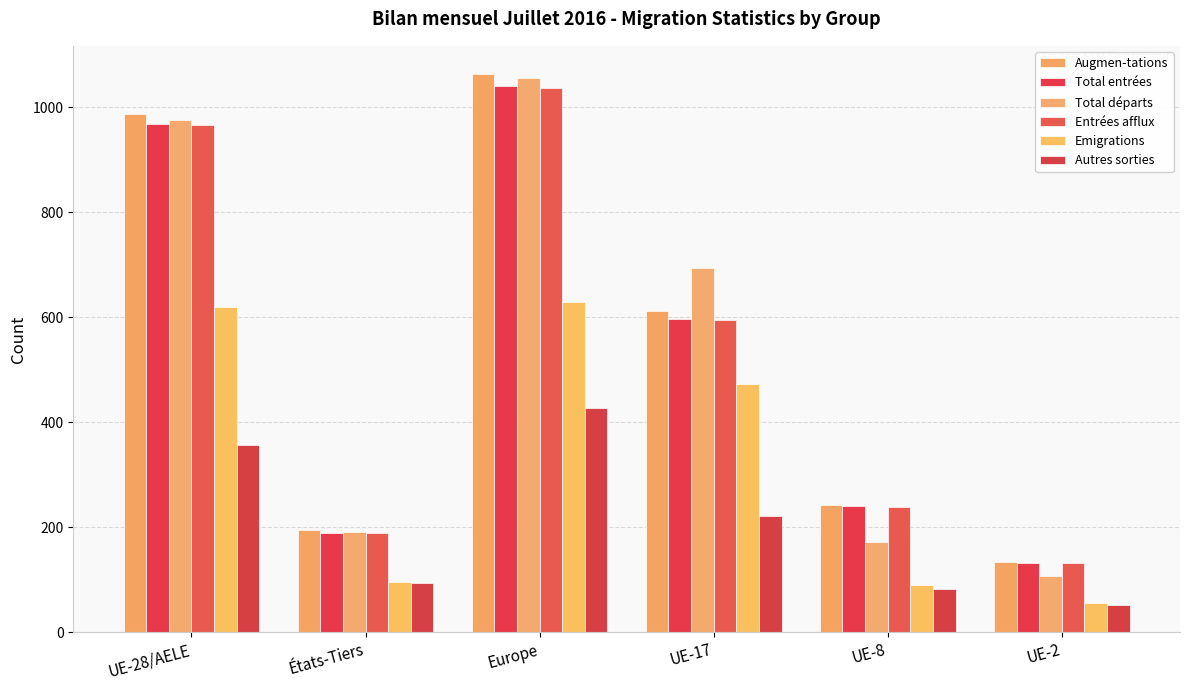

How many bars are there in total?

36